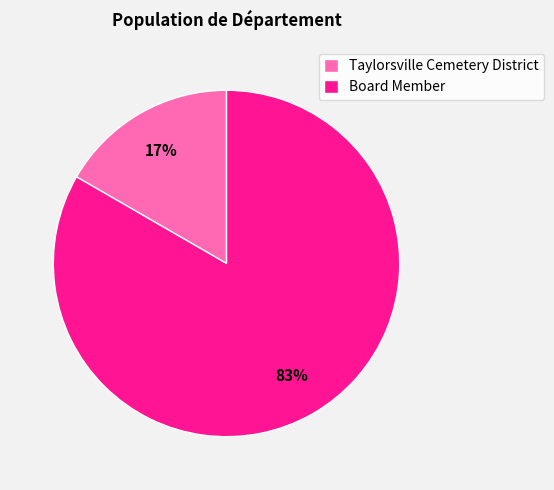

Do Taylorsville Cemetery District and Board Member together represent more than half of the pie?

Yes